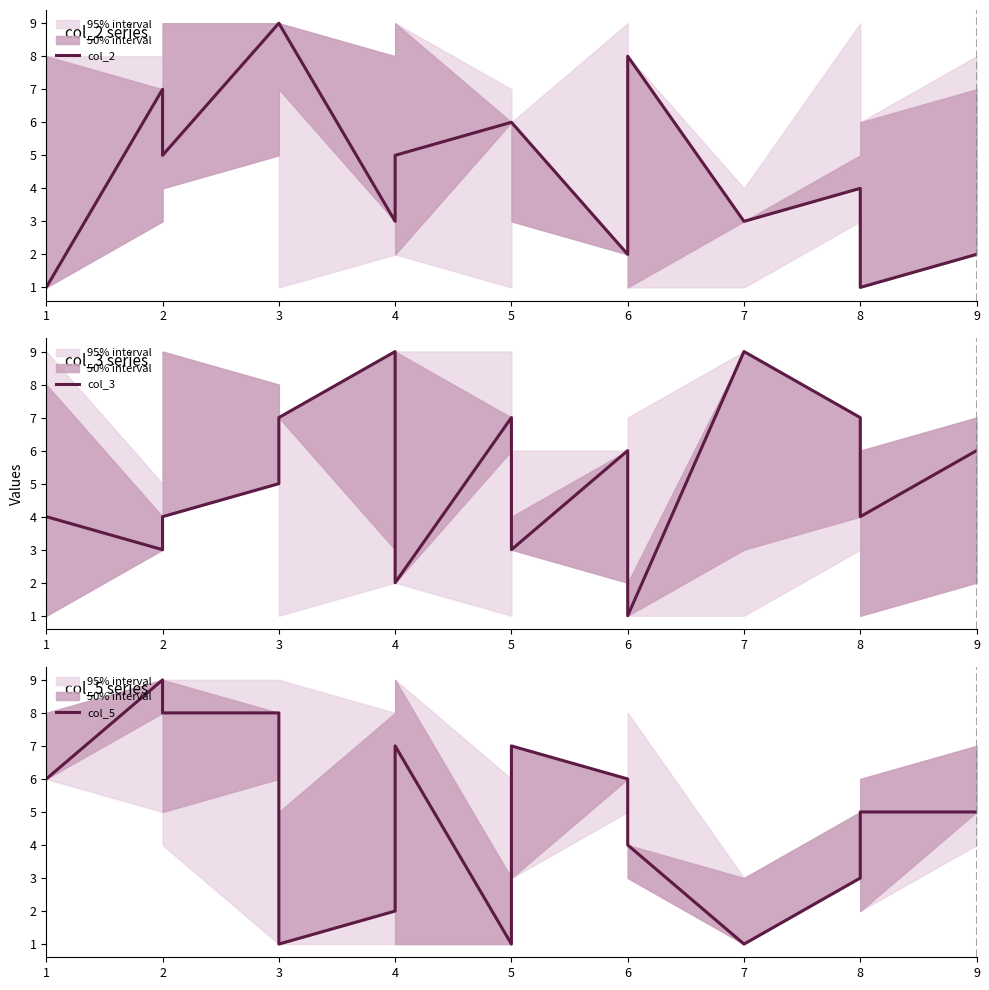

What is the difference between the highest and lowest values at 3?

4